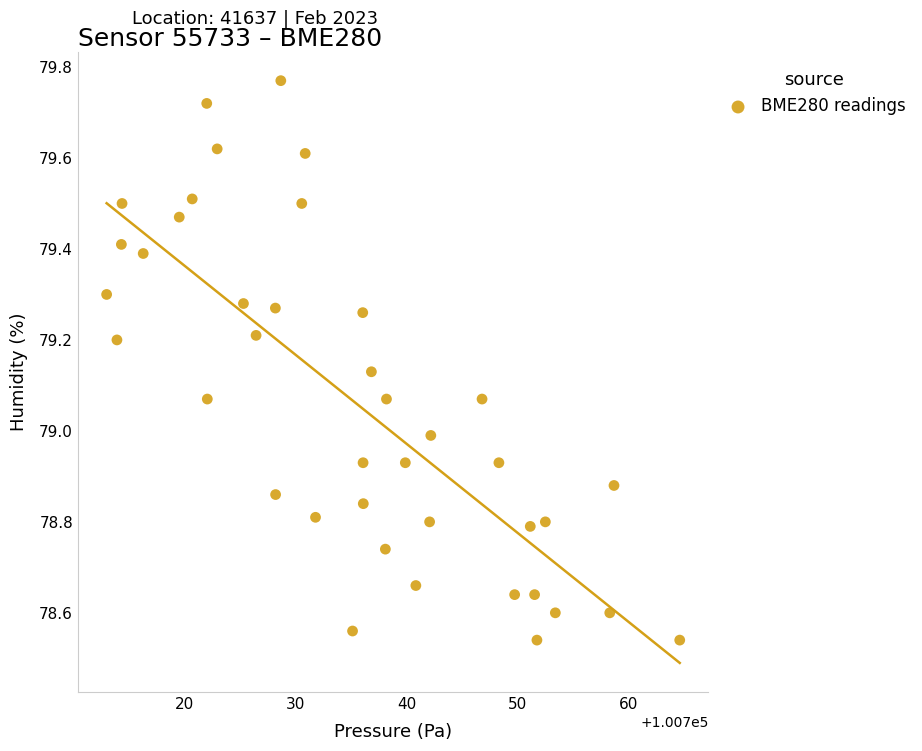

What is the range of X values (max minus min)?

51.7